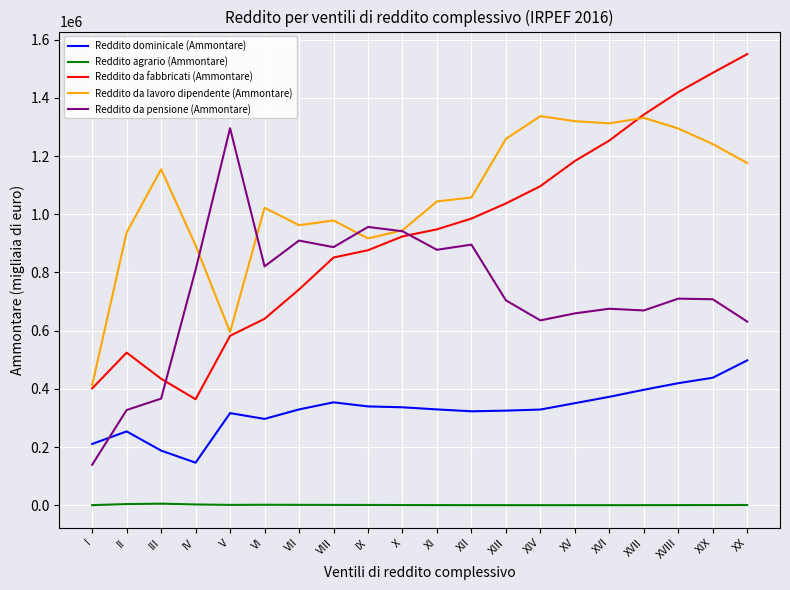

At which label does Reddito agrario (Ammontare) first exceed 1215?

II